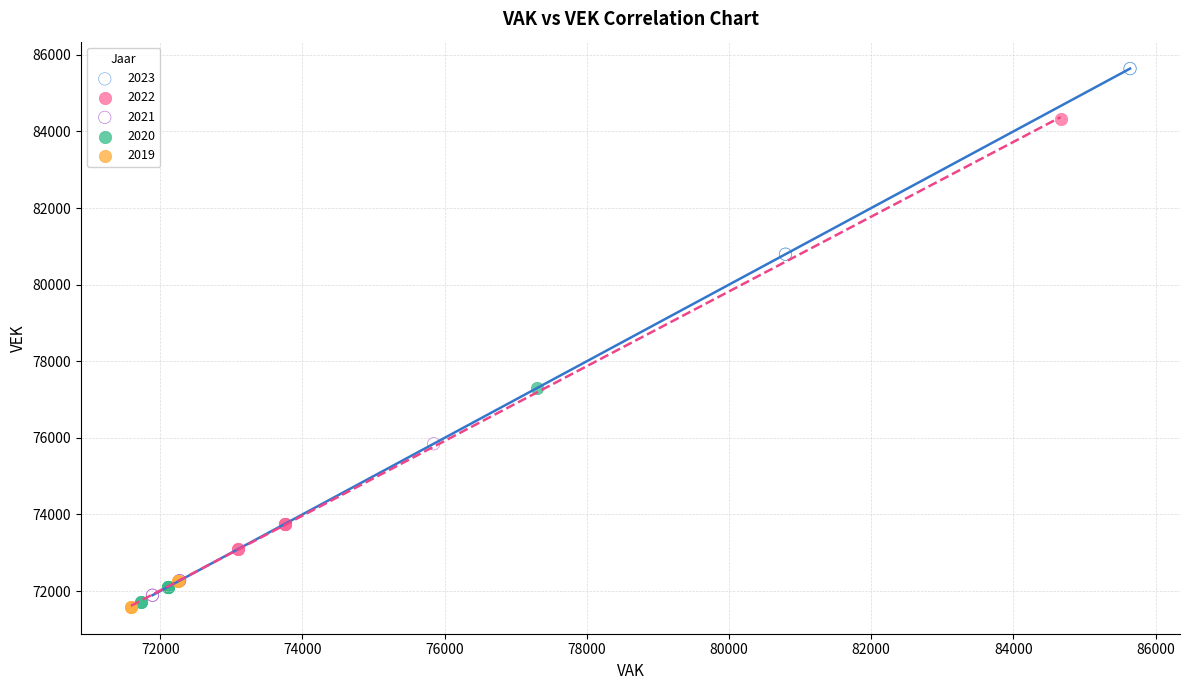

Which series reaches the maximum Y coordinate?

2023